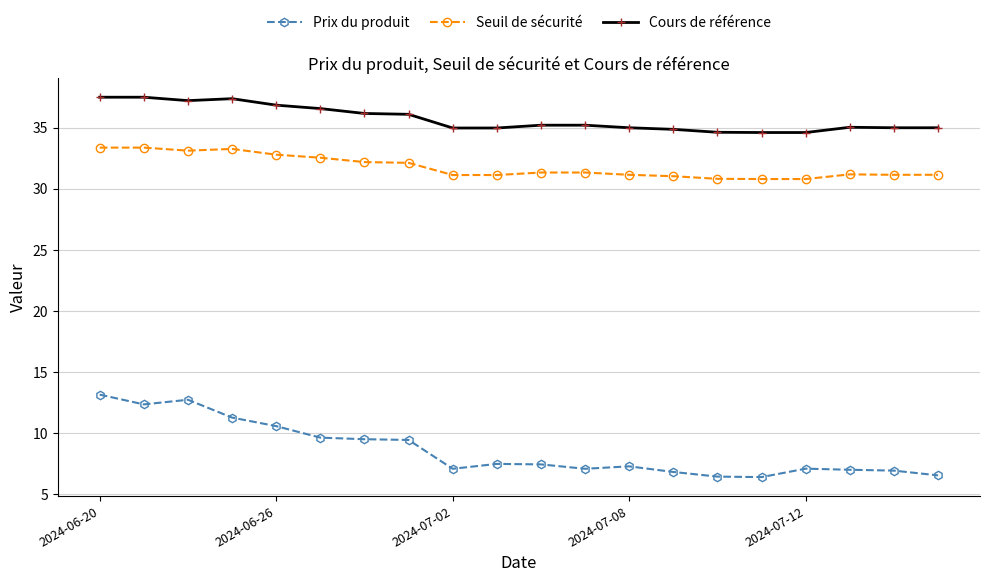

Which series has the largest total across all categories?

Cours de référence